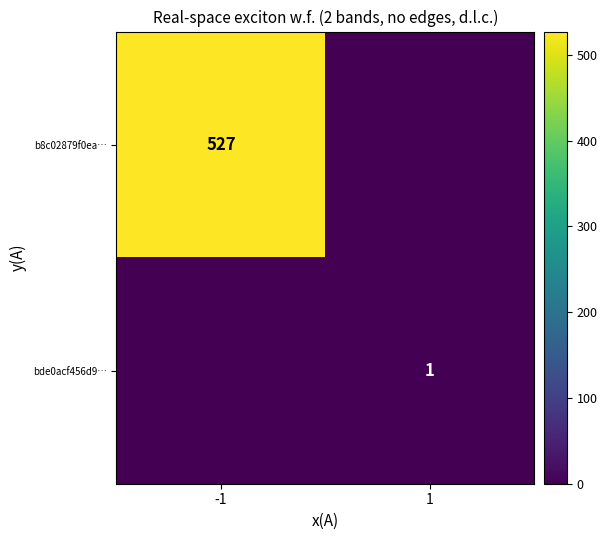

Is it true that bde0acf456d9… equals 1 at 1?

True